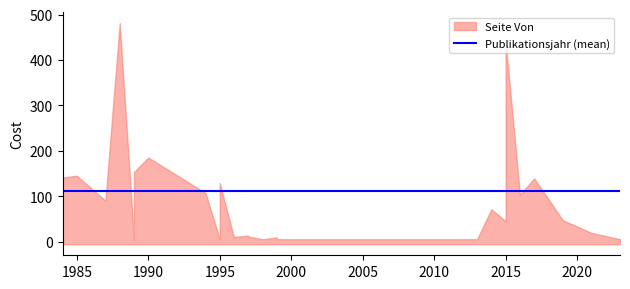

What is the sum of all Seite Von values?

4322